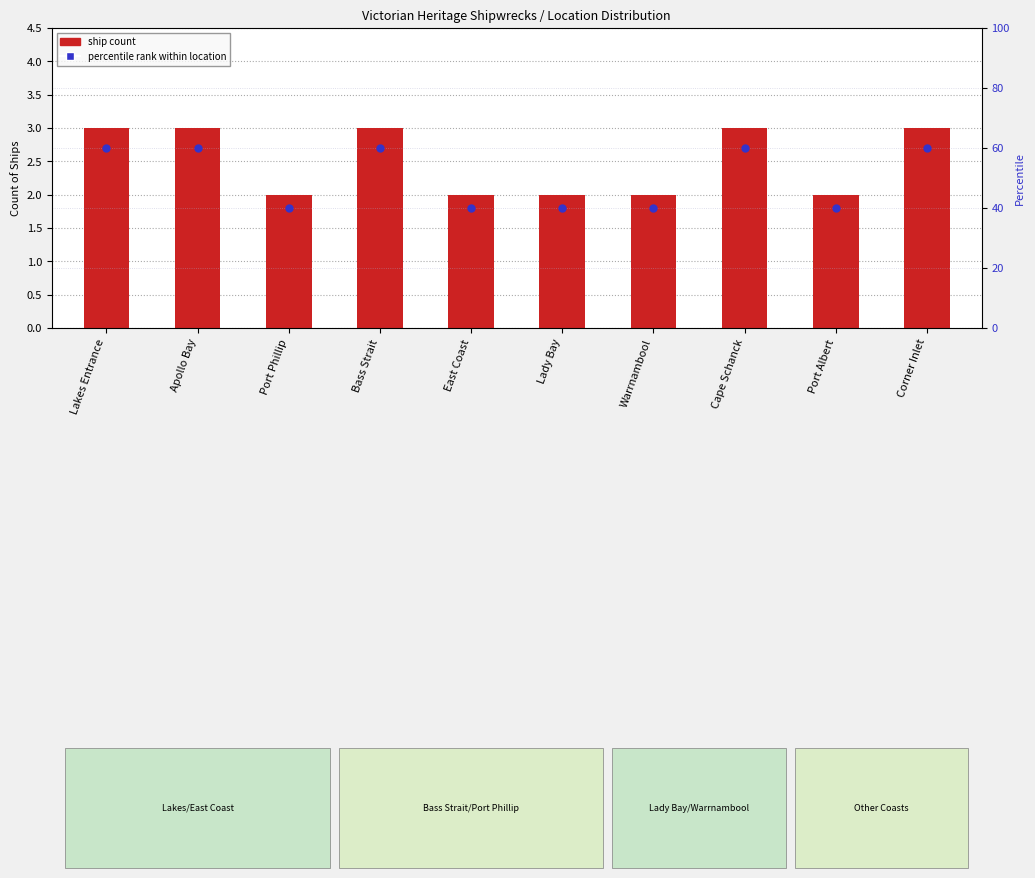

What are all the series names shown in the legend?

ship count, percentile rank within location